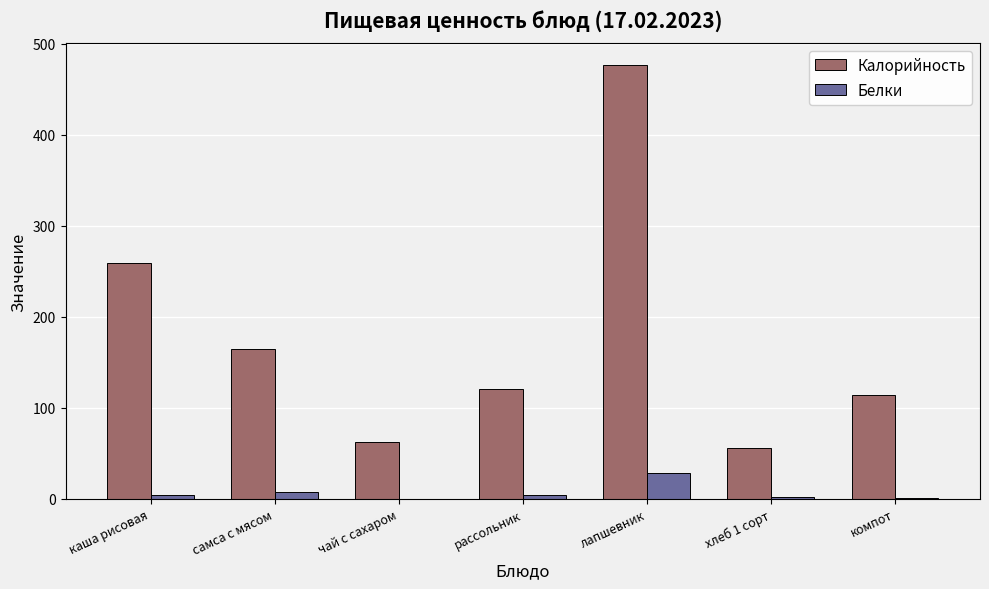

Count the number of data series in this chart.

2